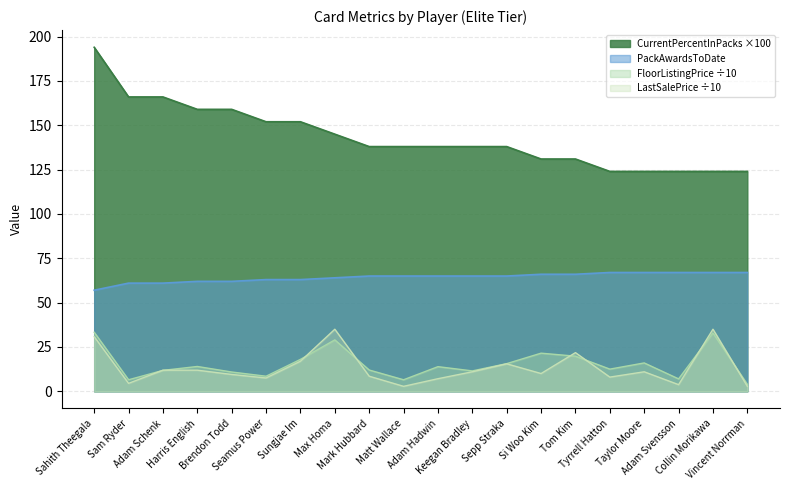

Is it true that PackAwards equals 31.3 at Adam Svensson?

False